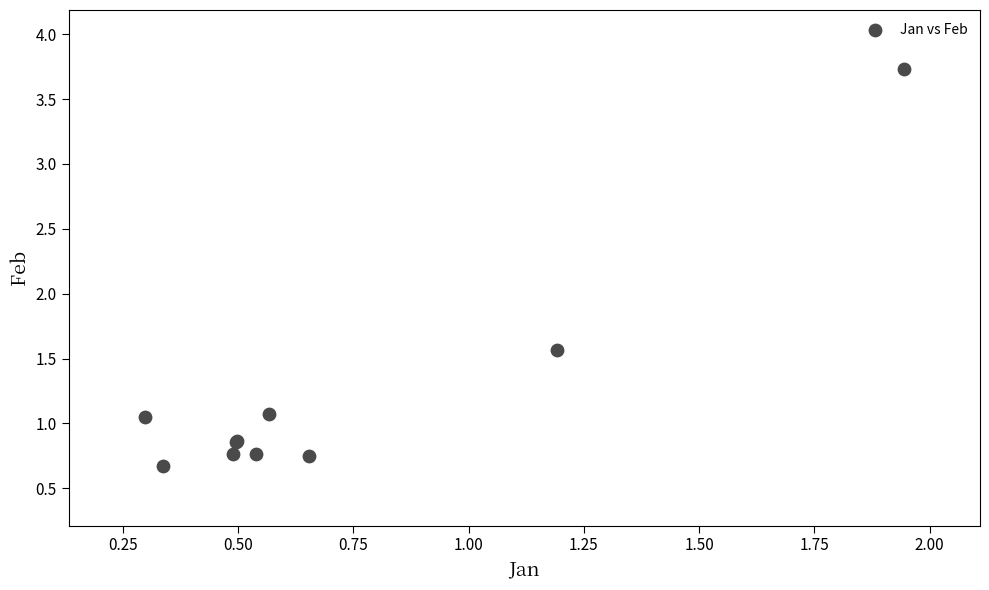

What Y value in the scatter plot is closest to 2?

1.6